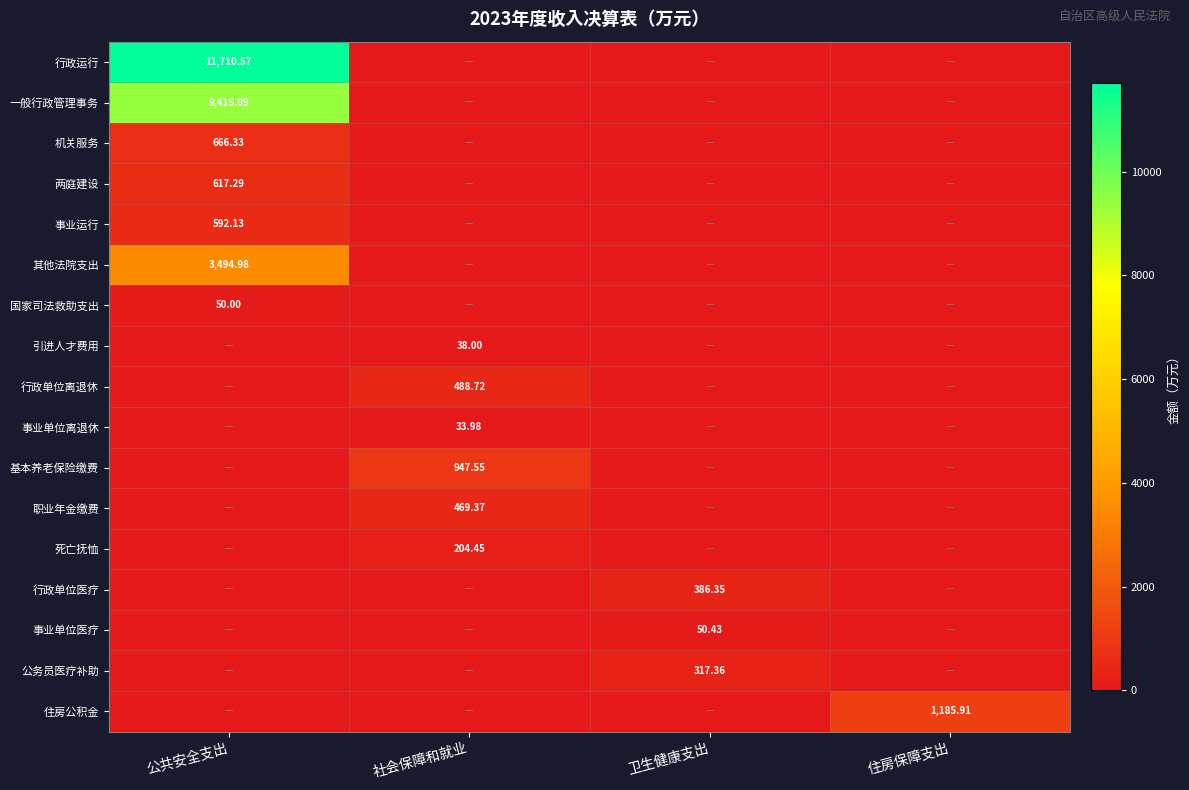

Is the value of 国家司法救助支出 at 公共安全支出 greater than the value of 死亡抚恤 at 社会保障和就业?

No